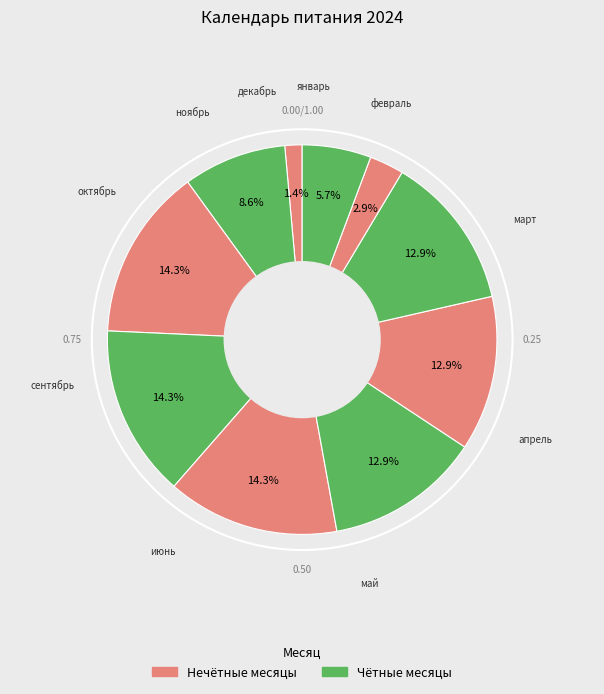

Count the number of slices in the pie.

10